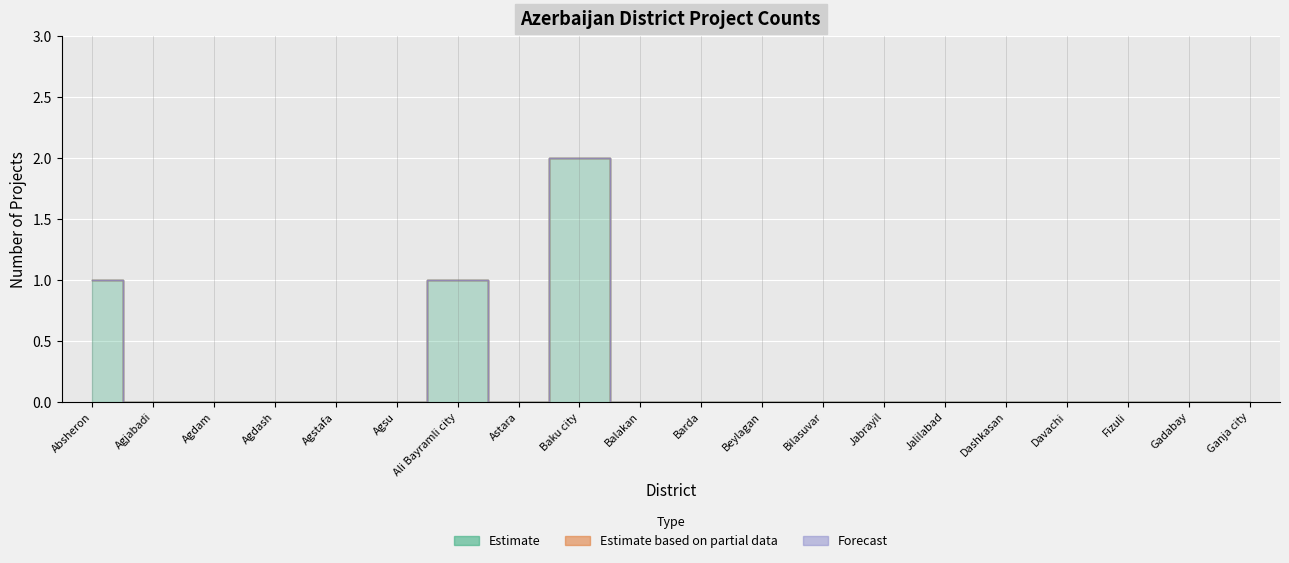

How many lines are shown in the chart?

3